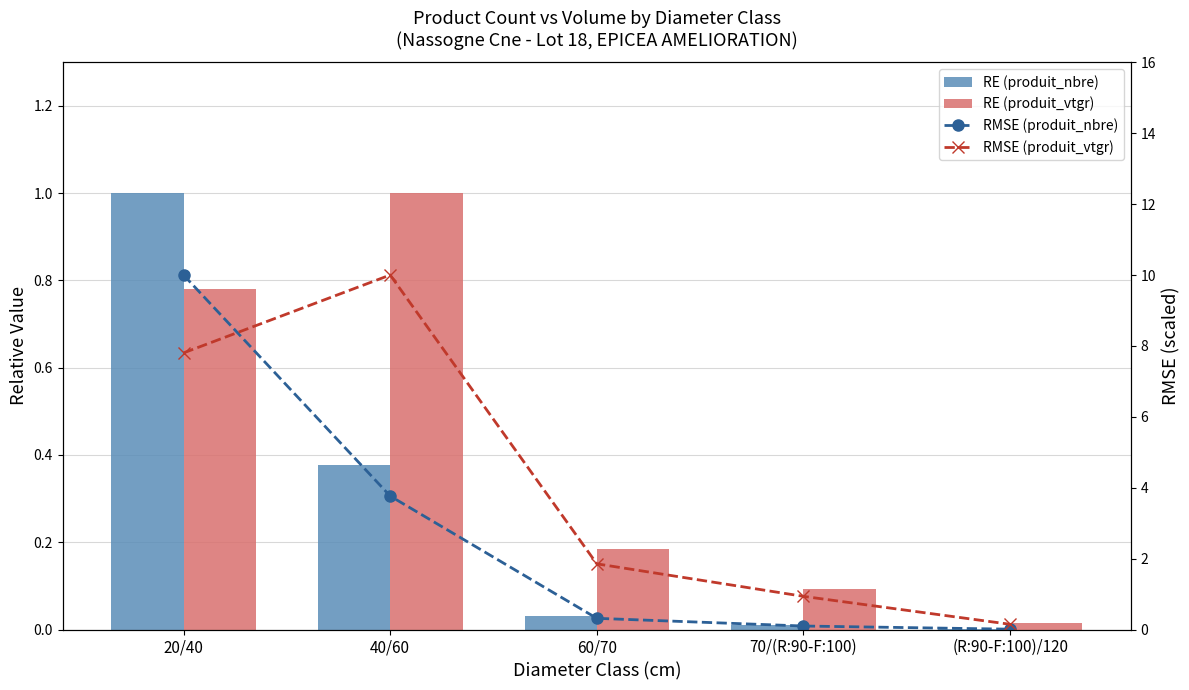

What is the maximum value shown in the chart?

10.0